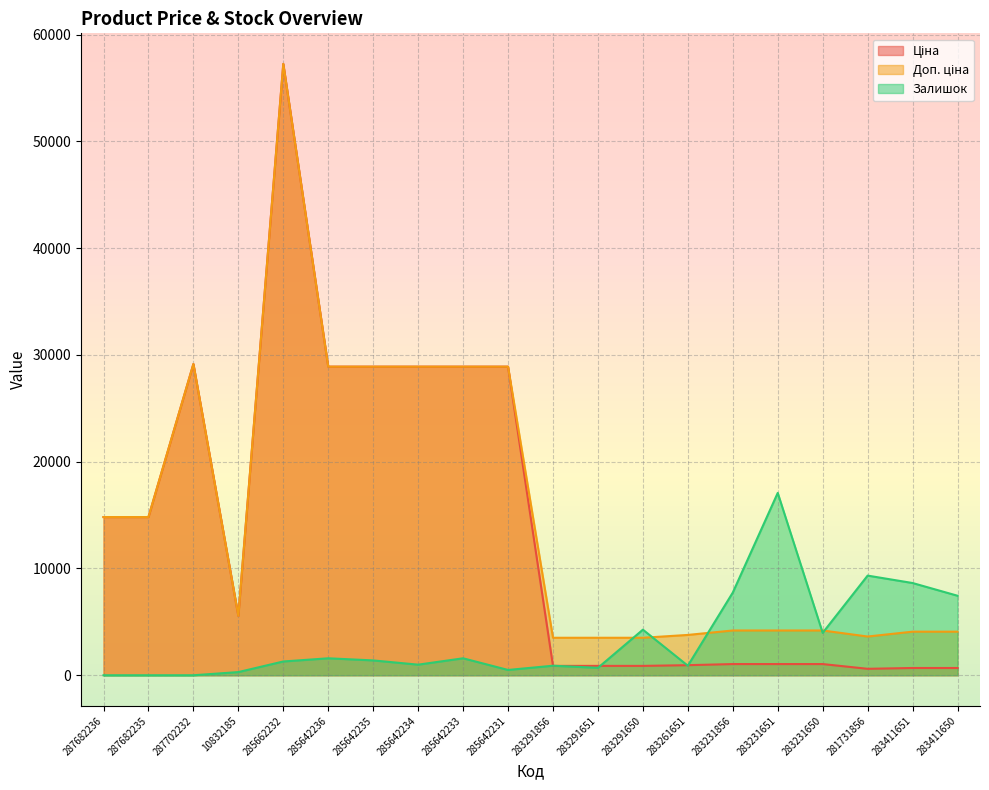

At 285642236, list the series in order from largest to smallest.

Ціна, Доп. ціна, Залишок